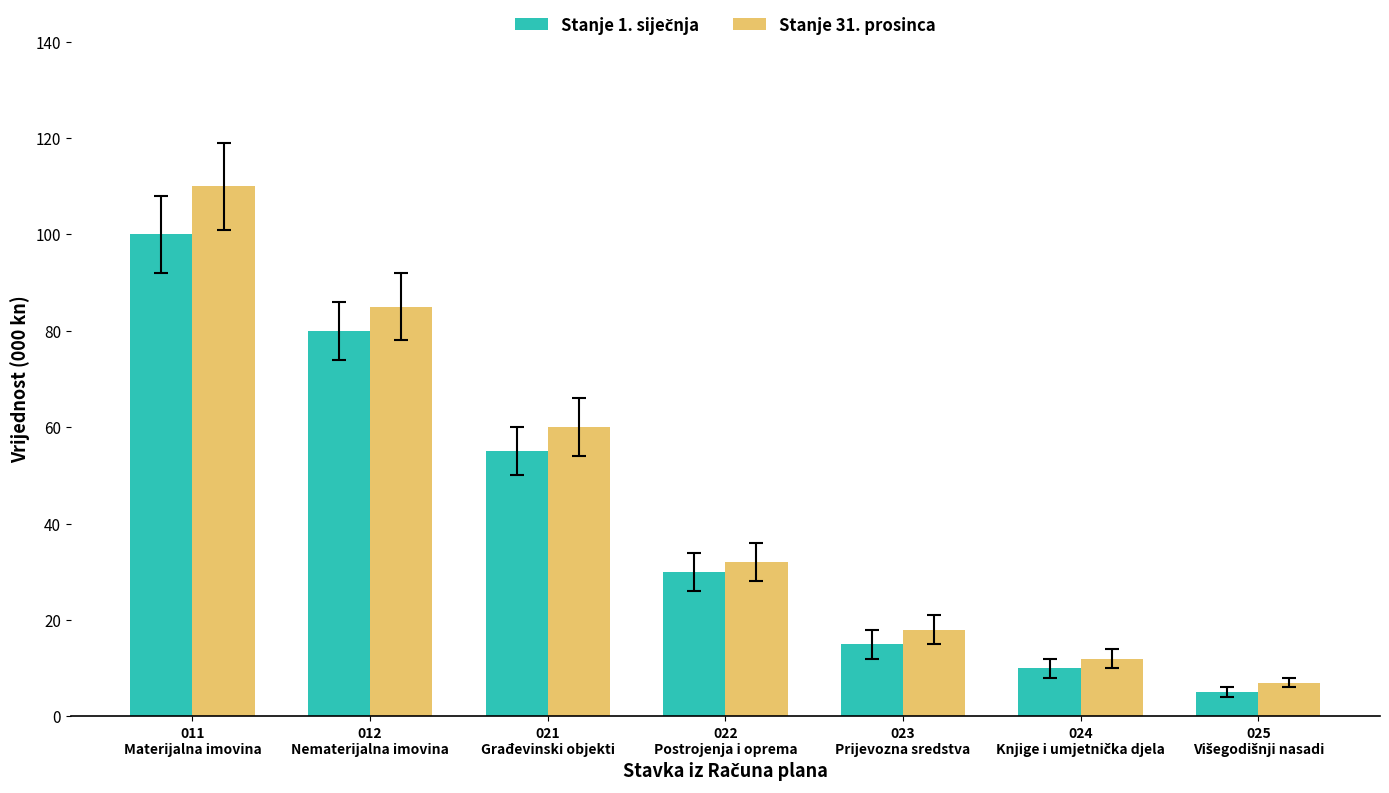

Which series has the widest spread of values?

Stanje 31. prosinca